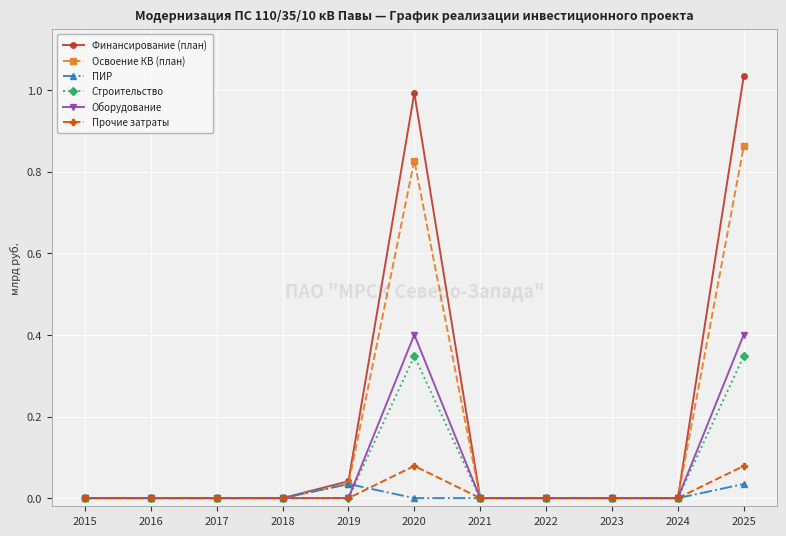

Which category has the highest value across all series?

2025